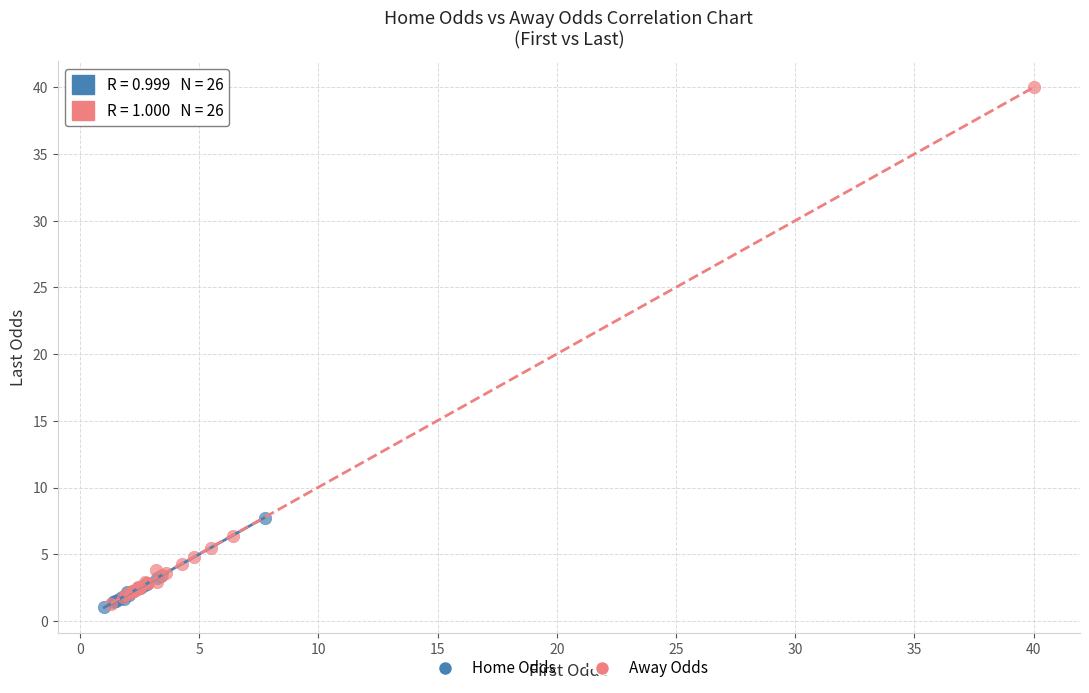

Which series has the widest spread of Y values?

Away Odds